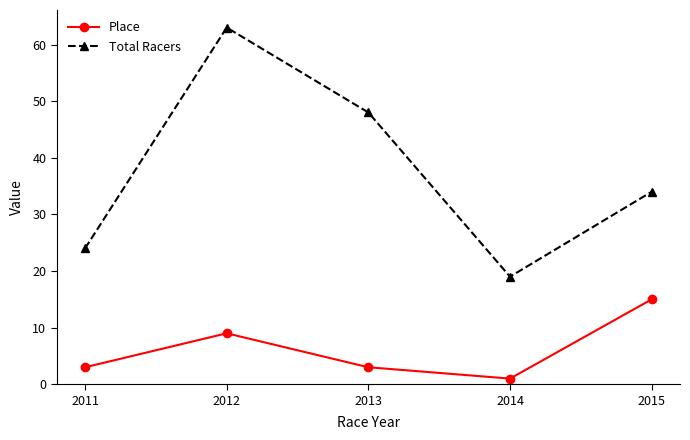

Which series has the largest total across all categories?

Total Racers